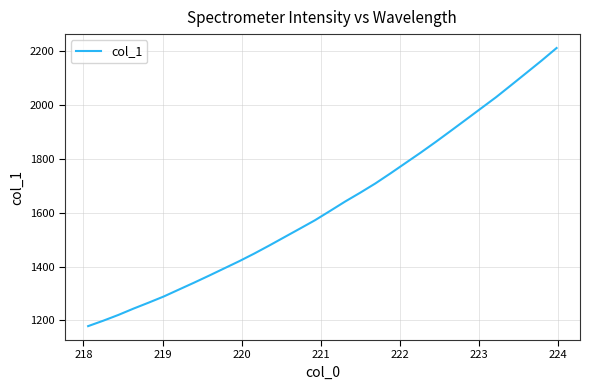

What is the greatest value displayed?

2212.7